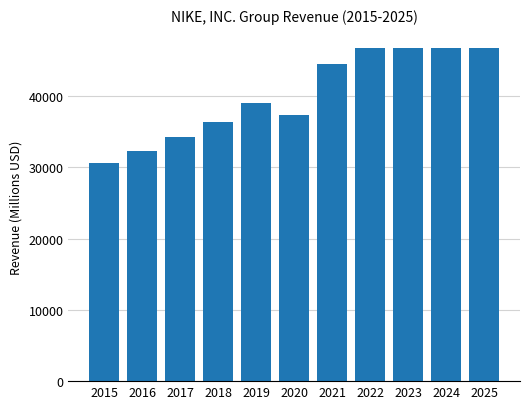

The chart shows a value of 58062 at 2020. True or false?

False